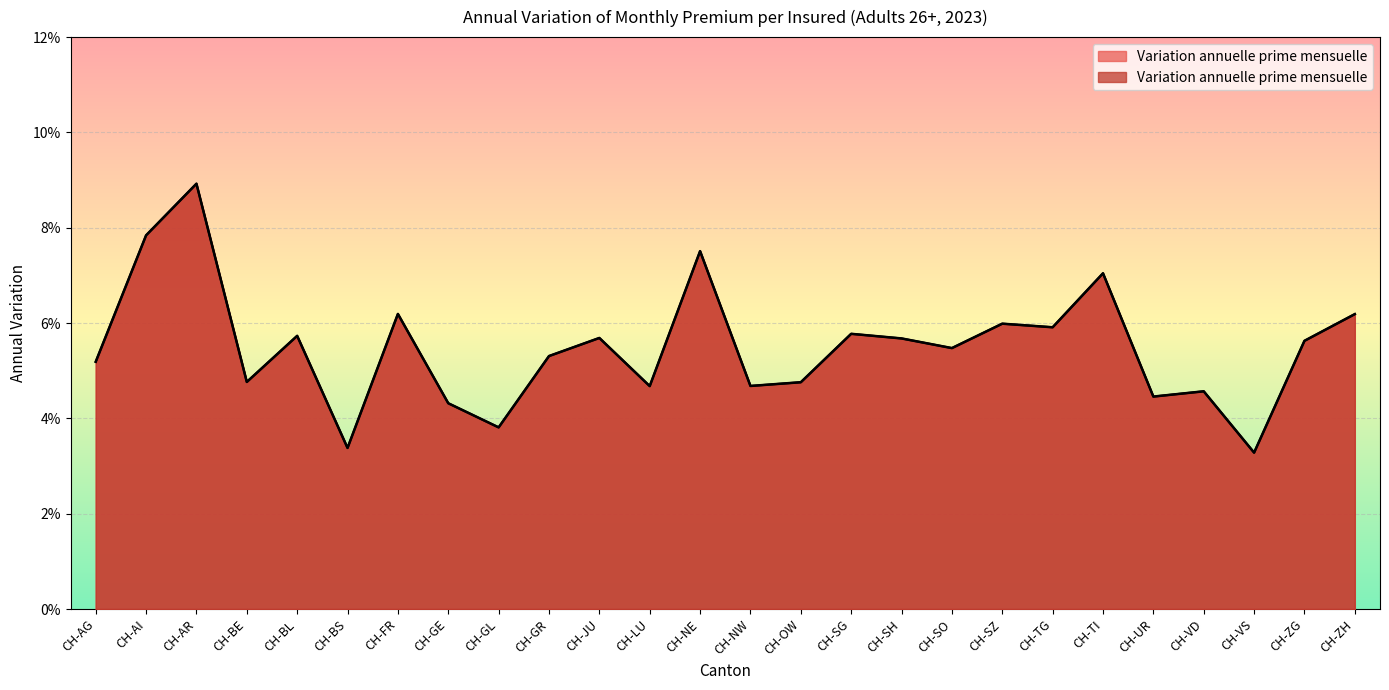

Which has a higher value, CH-UR or CH-SO?

CH-SO